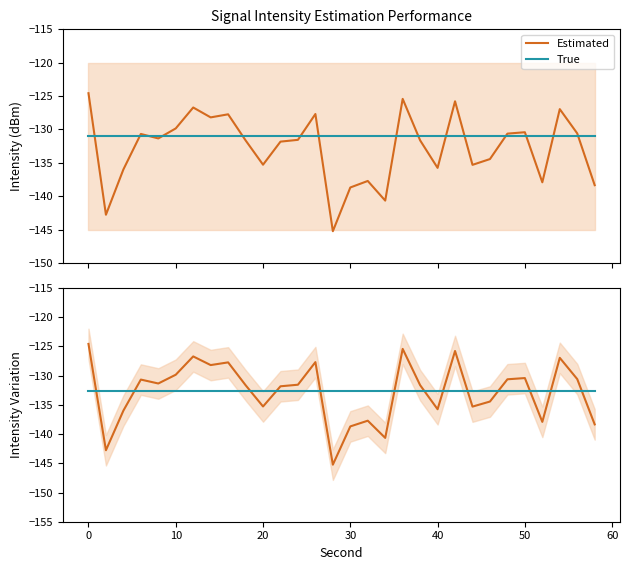

Is the value of True at 23 greater than the value of True mean at 12?

Yes